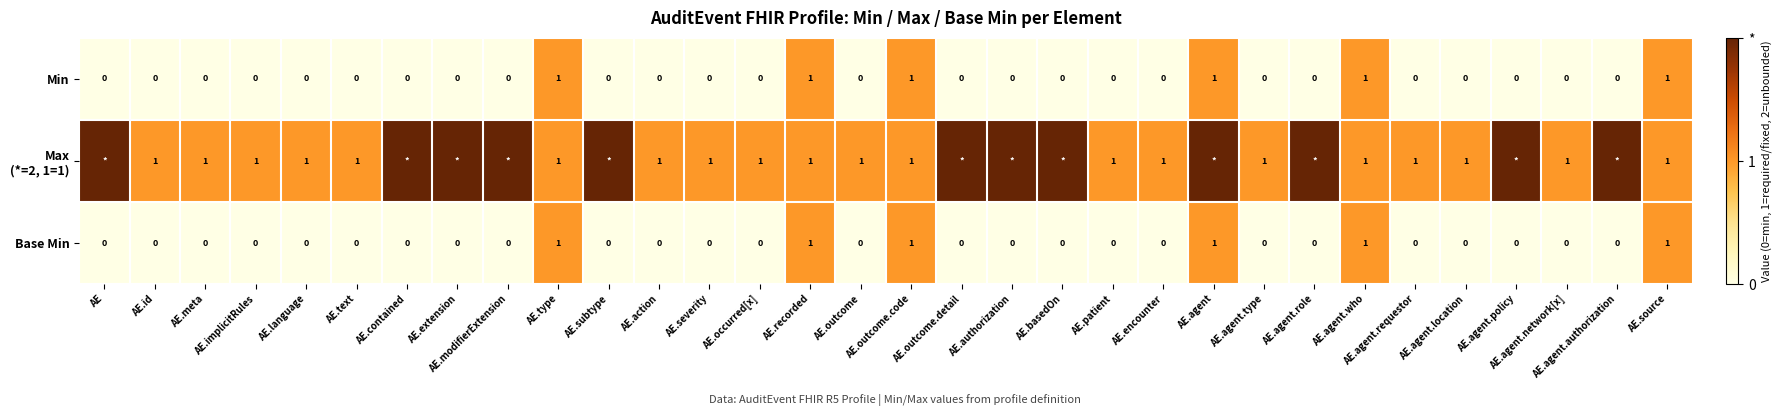

The value of Base Min at AE is 1. True or false?

False